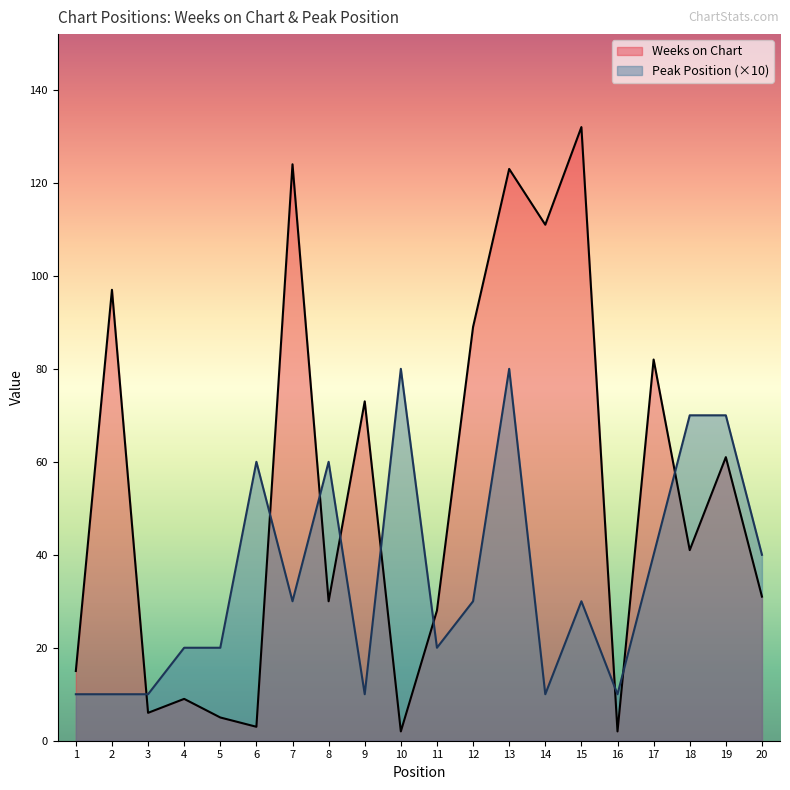

Read the Peak Position value at 12, to the nearest 10.

30